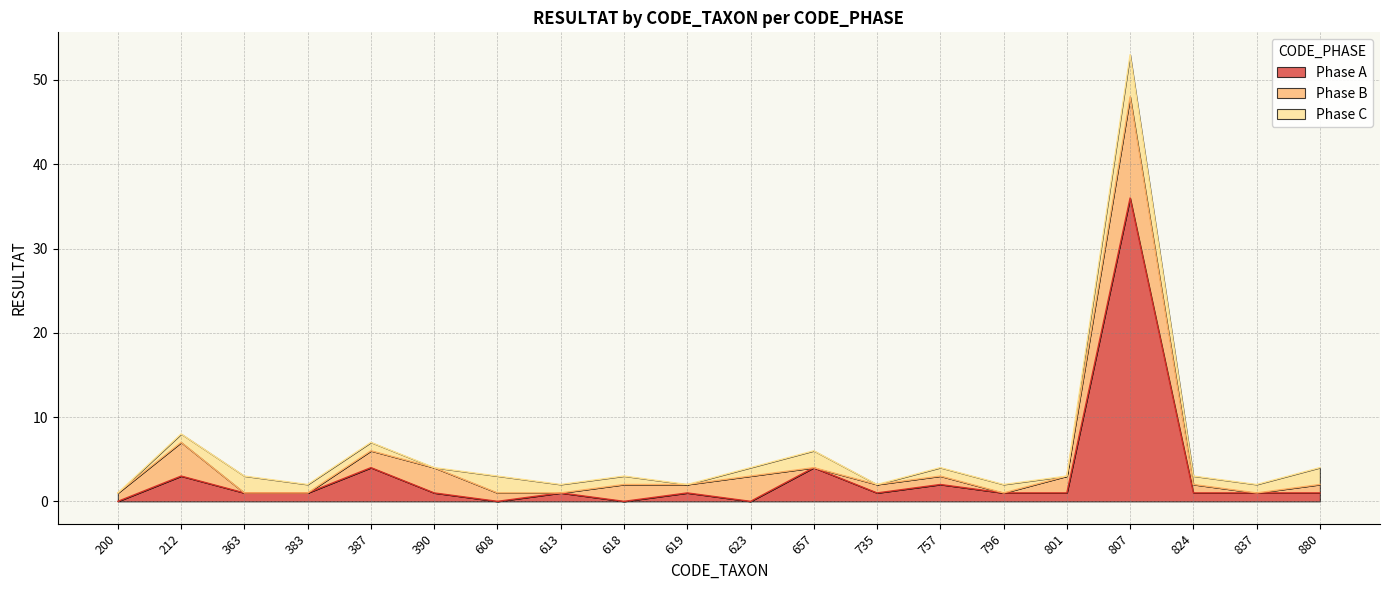

Reading left to right, list all the values displayed in this chart.

Phase A: 0	3	1	1	4	1	0	1	0	1	0	4	1	2	1	1	36	1	1	1
Phase B: 1	4	0	0	2	3	1	0	2	1	3	0	1	1	0	2	12	1	0	1
Phase C: 0	1	2	1	1	0	2	1	1	0	1	2	0	1	1	0	5	1	1	2